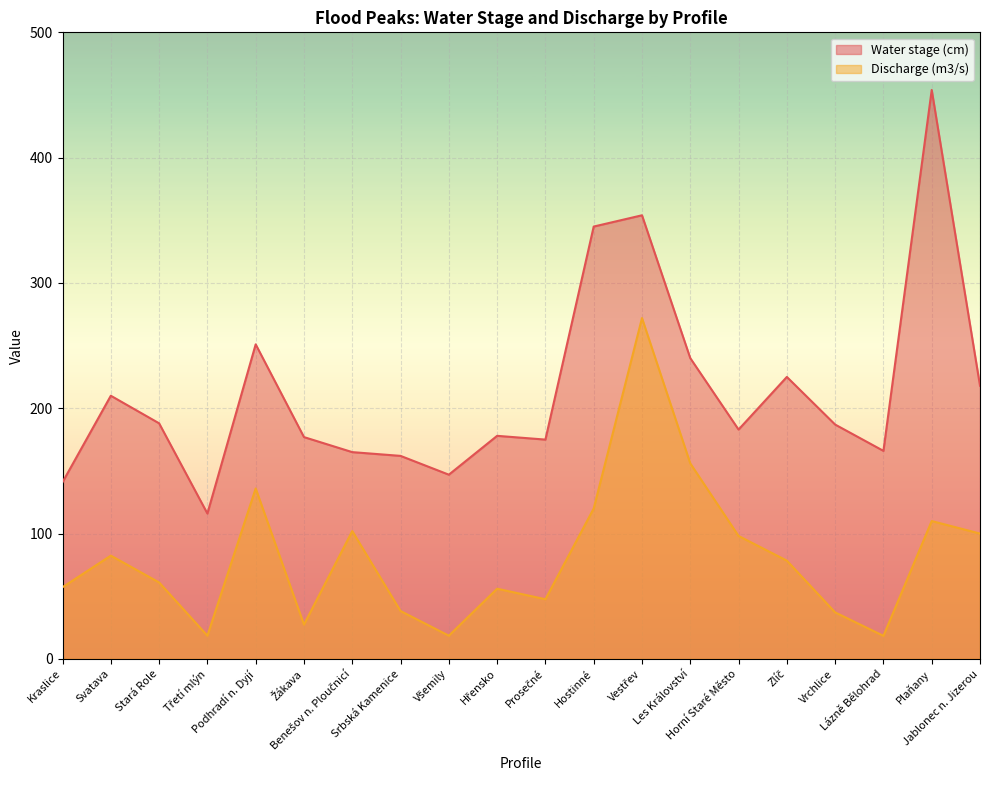

At which category is the sum across all series the highest?

Vestřev